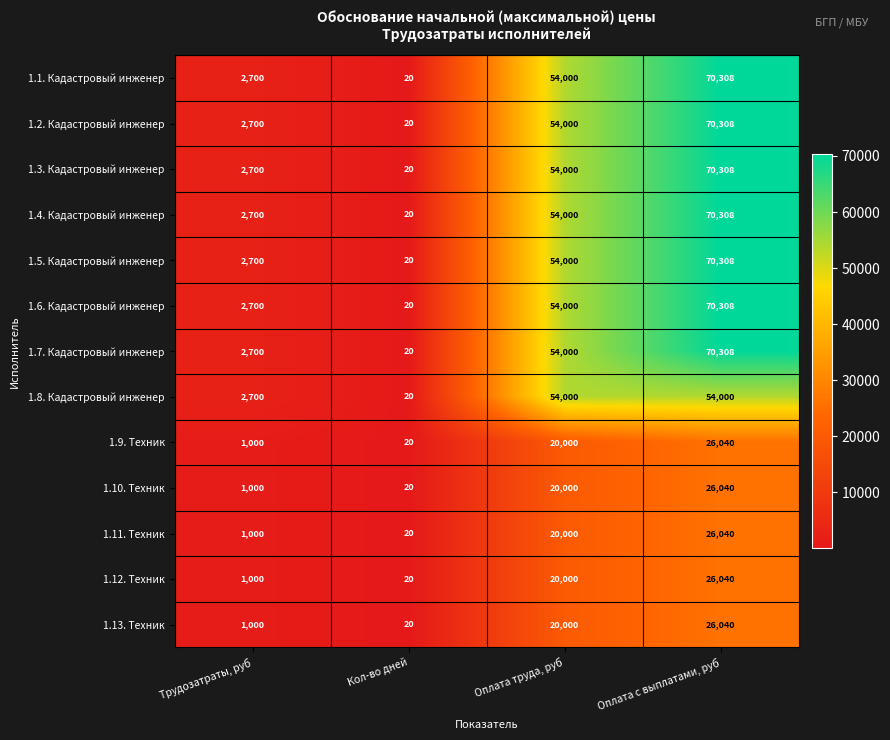

The value of 1.1. Кадастровый инженер at Трудозатраты, руб is 3983. True or false?

False